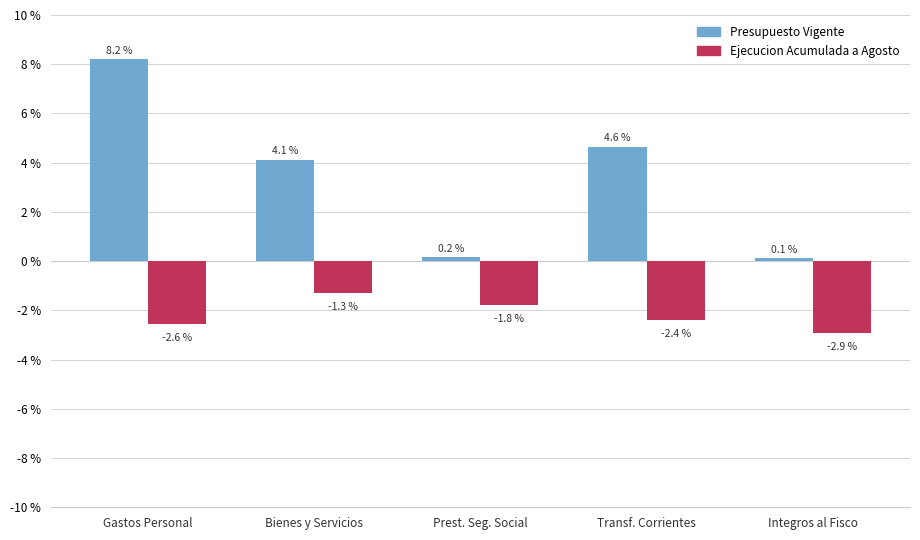

Which series has the largest range (max minus min)?

Presupuesto Vigente